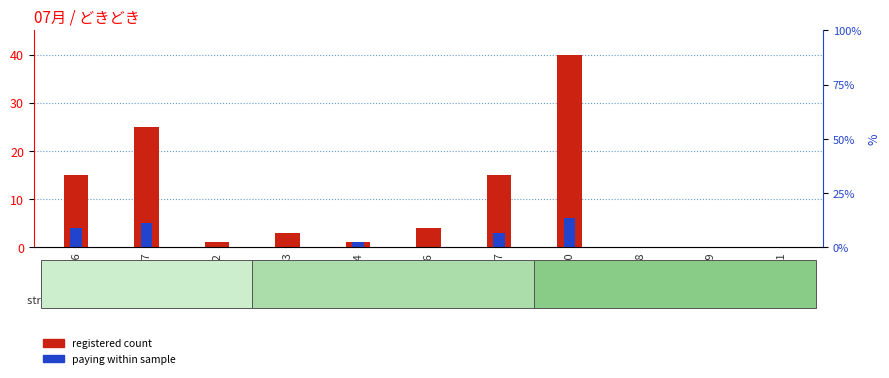

At which label is registered count closest to 20?

dz126